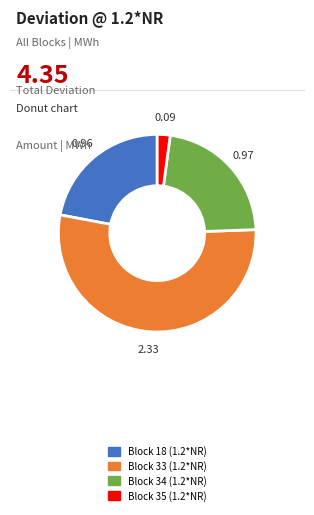

Between Block 18 (1.2*NR) and Block 35 (1.2*NR), which is larger?

Block 18 (1.2*NR)